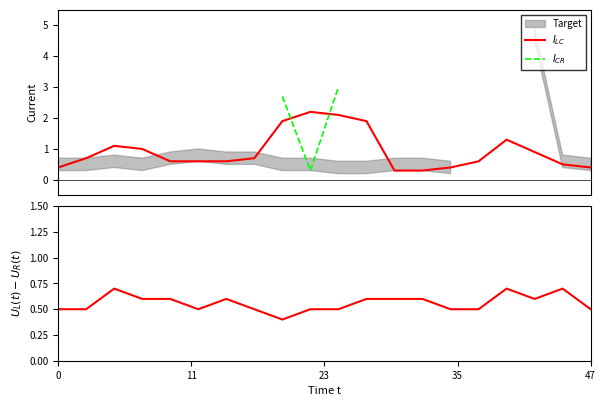

Which series has the widest spread of values?

$I_{LC}$